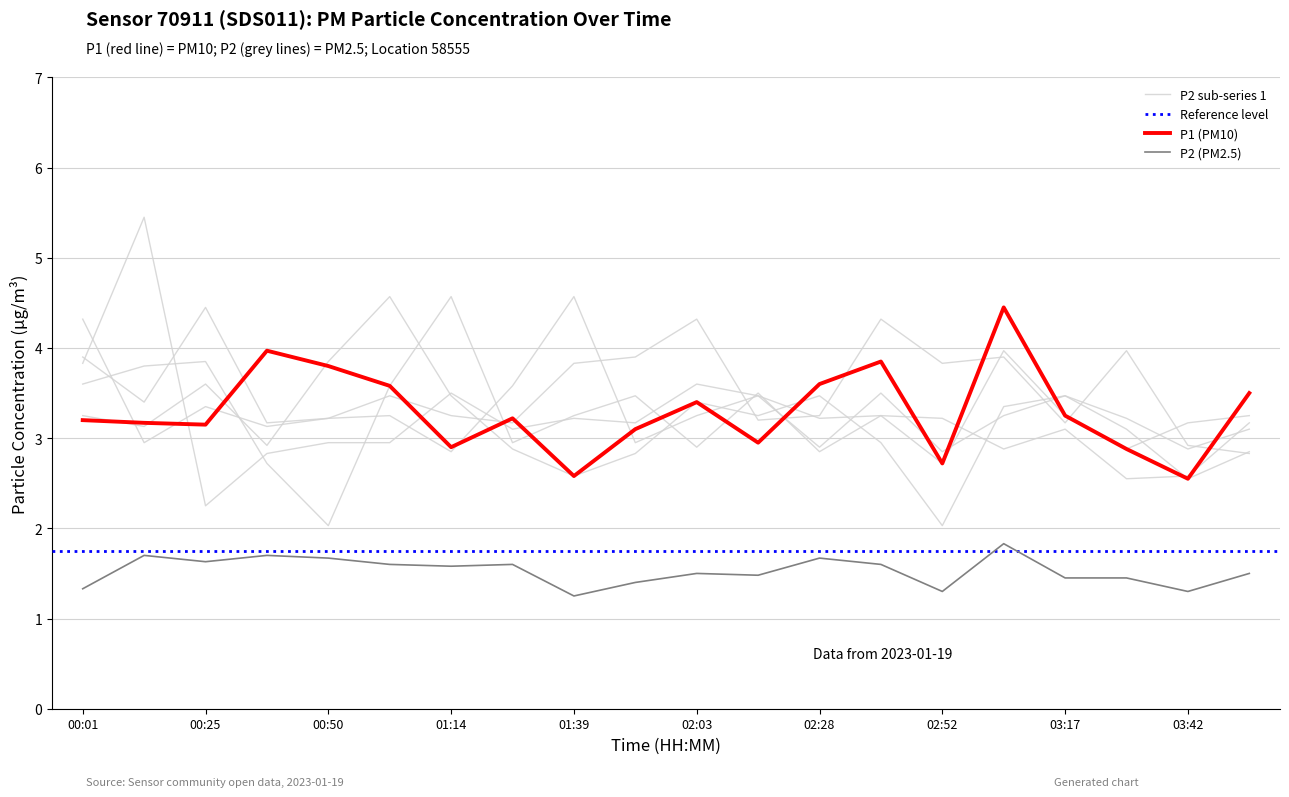

The value of P1 at 03:42 is 1.0. True or false?

False